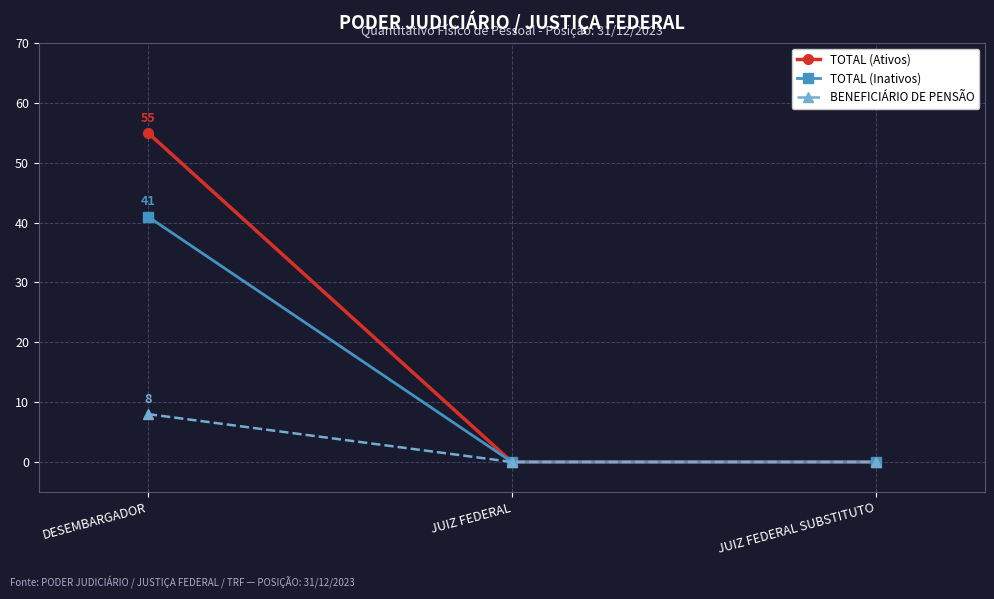

At which label does TOTAL (Ativos) reach its peak?

DESEMBARGADOR